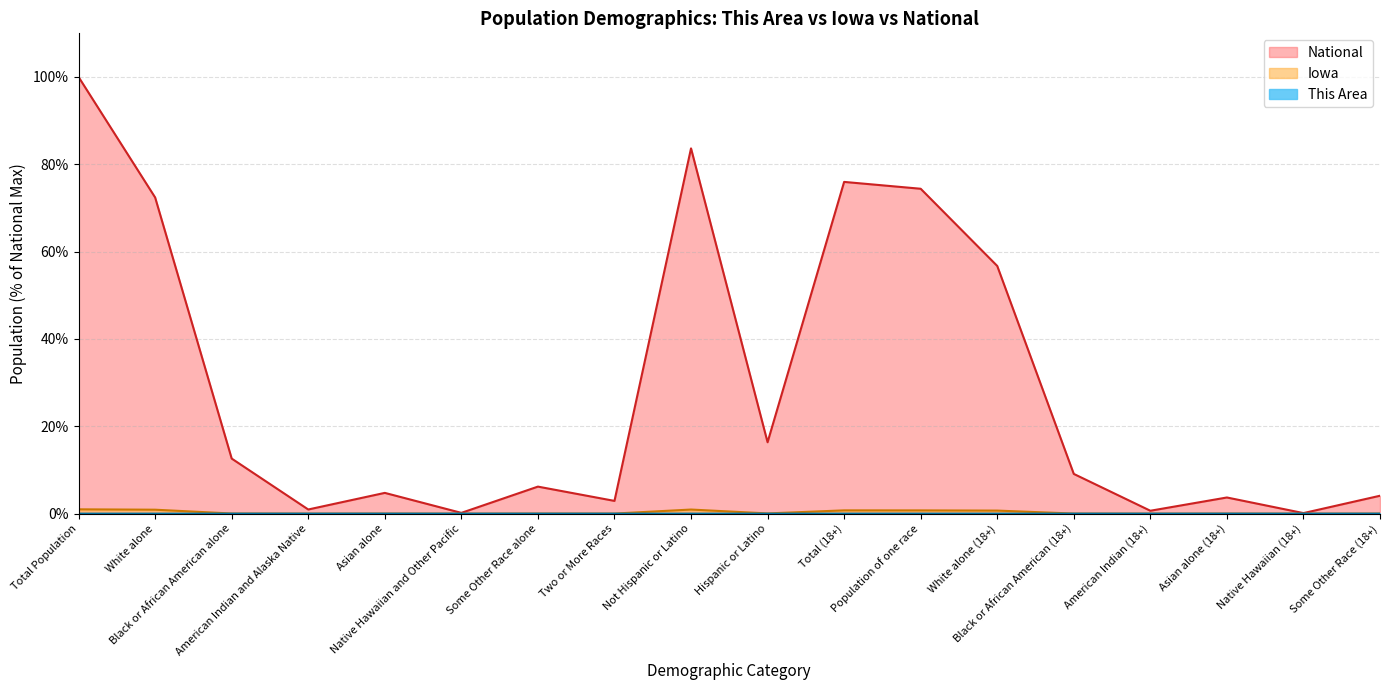

At which category is the sum across all series the highest?

Total Population